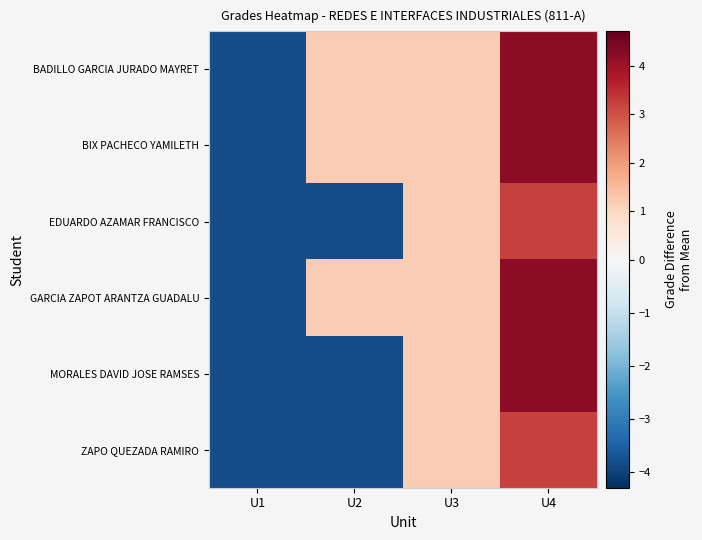

Which series changed the most between U2 and U4?

MORALES DAVID JOSE RAMSES